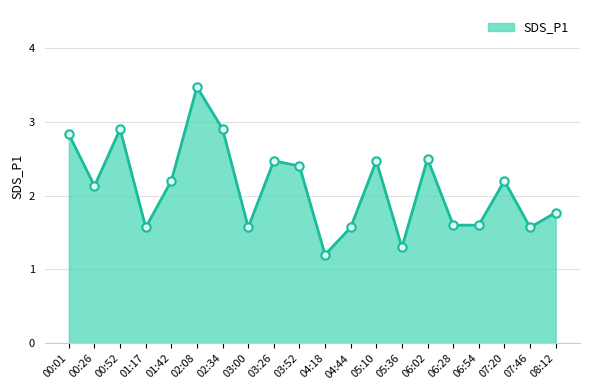

Count the number of data series in this chart.

1